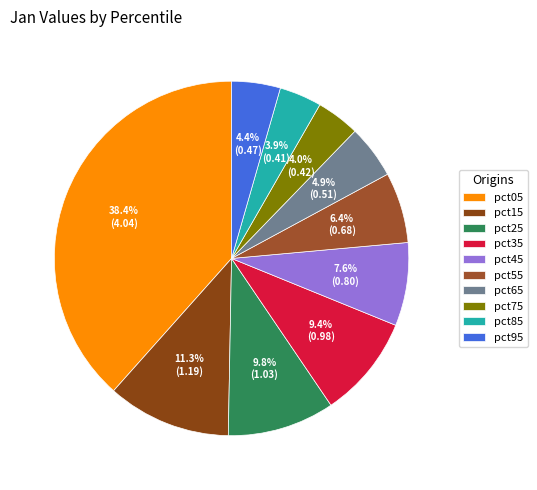

How many slices are in this pie chart?

10